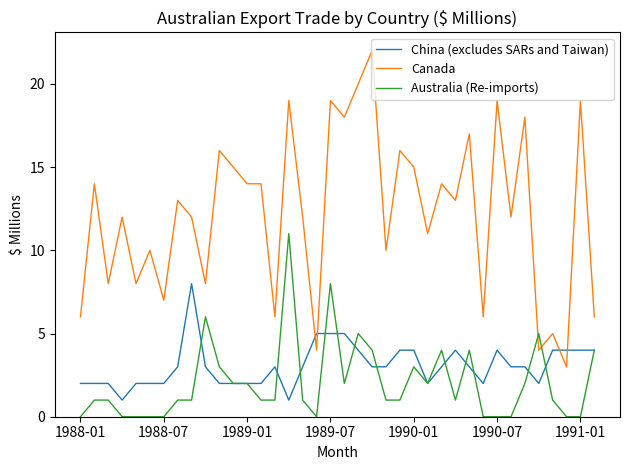

What is the maximum value shown in the chart?

22